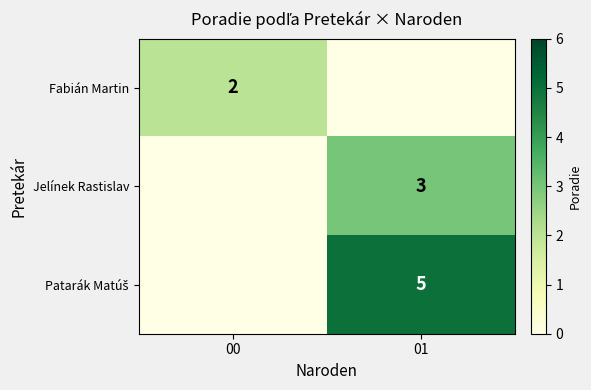

Between 01 and 00, which is larger?

00